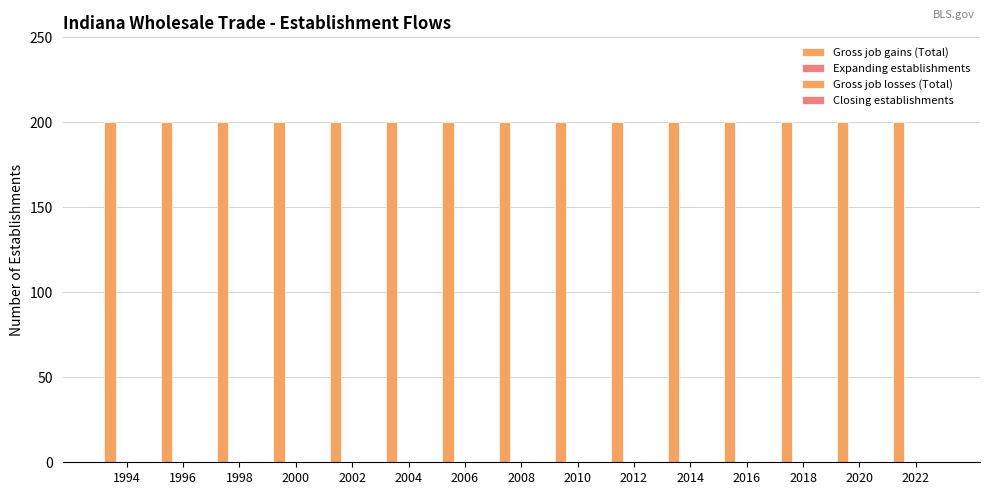

Between 1996 and 1998, which is larger?

1996